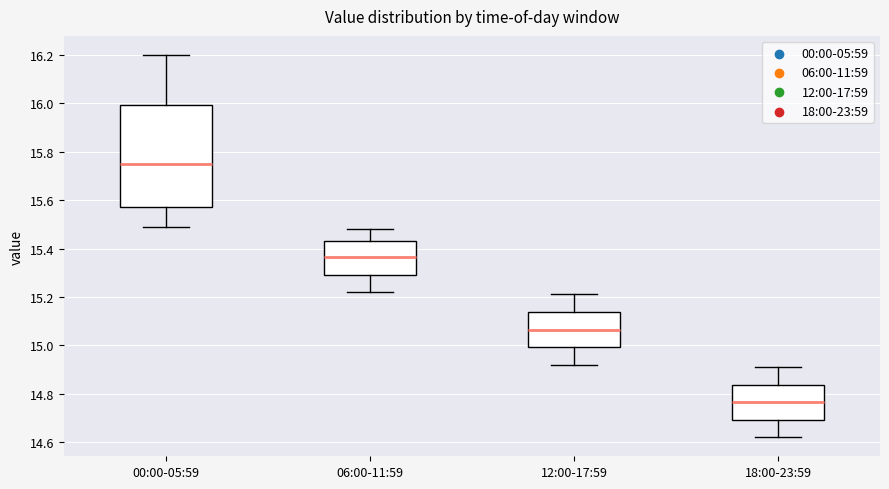

Where does the upper whisker of the box for 06:00-11:59 end on the y-axis? The values are not printed on the chart, so give them approximately, as read against the axis.

15.48